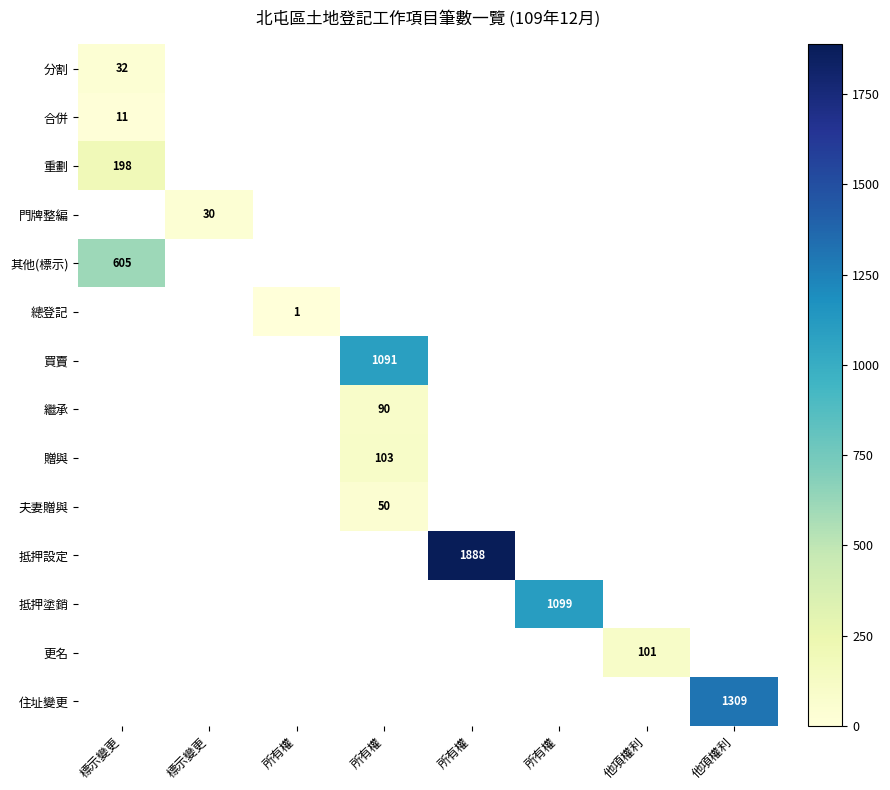

At how many categories does at least one series exceed 64?

6